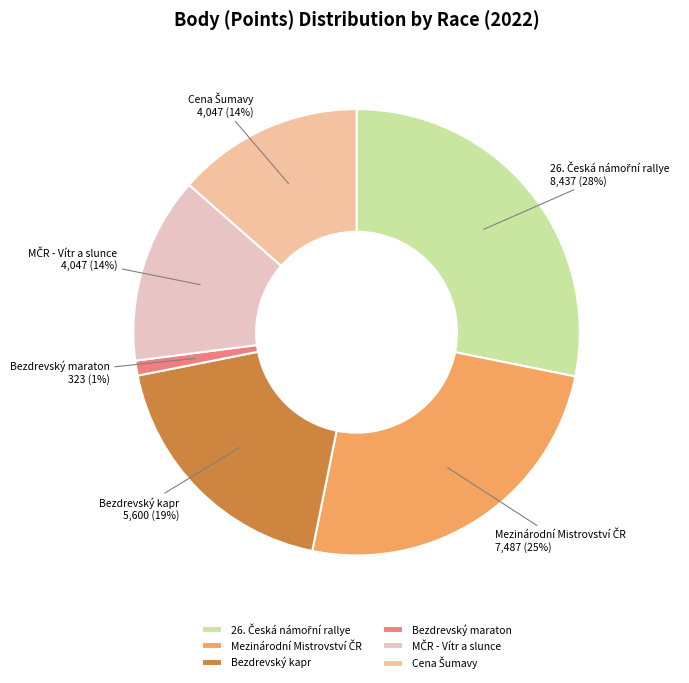

Which slice is the smallest?

Bezdrevský maraton